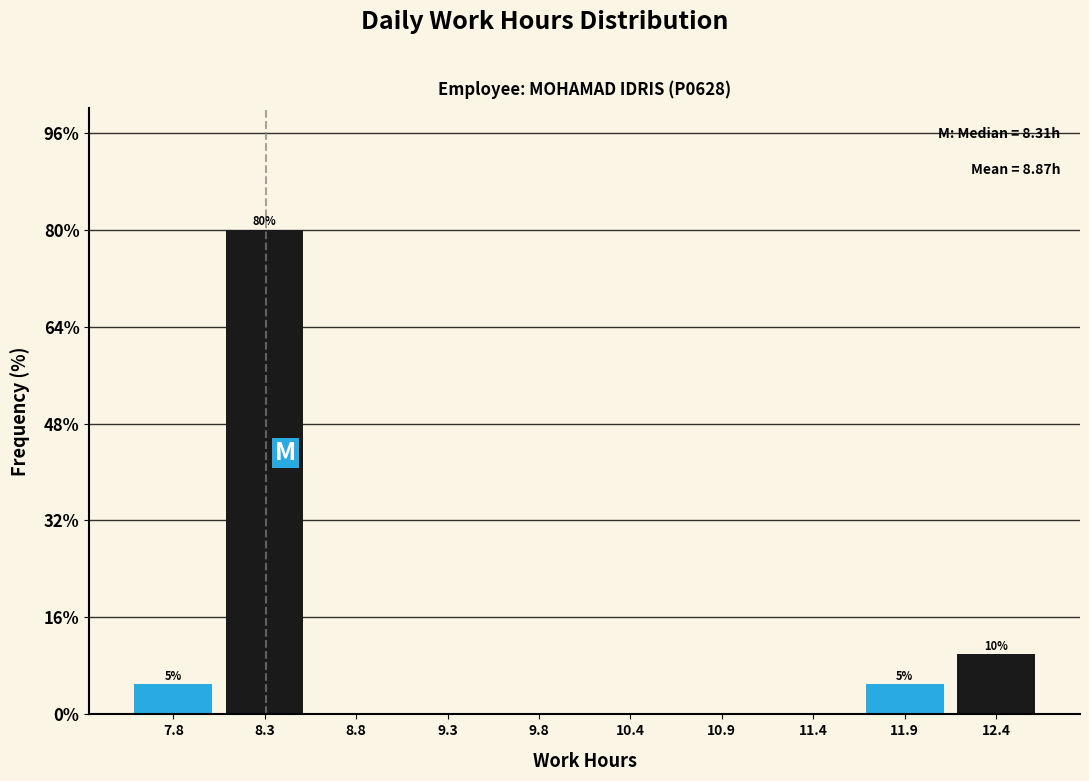

Over which range of the x-axis is the bar tallest?

8.0 to 8.6